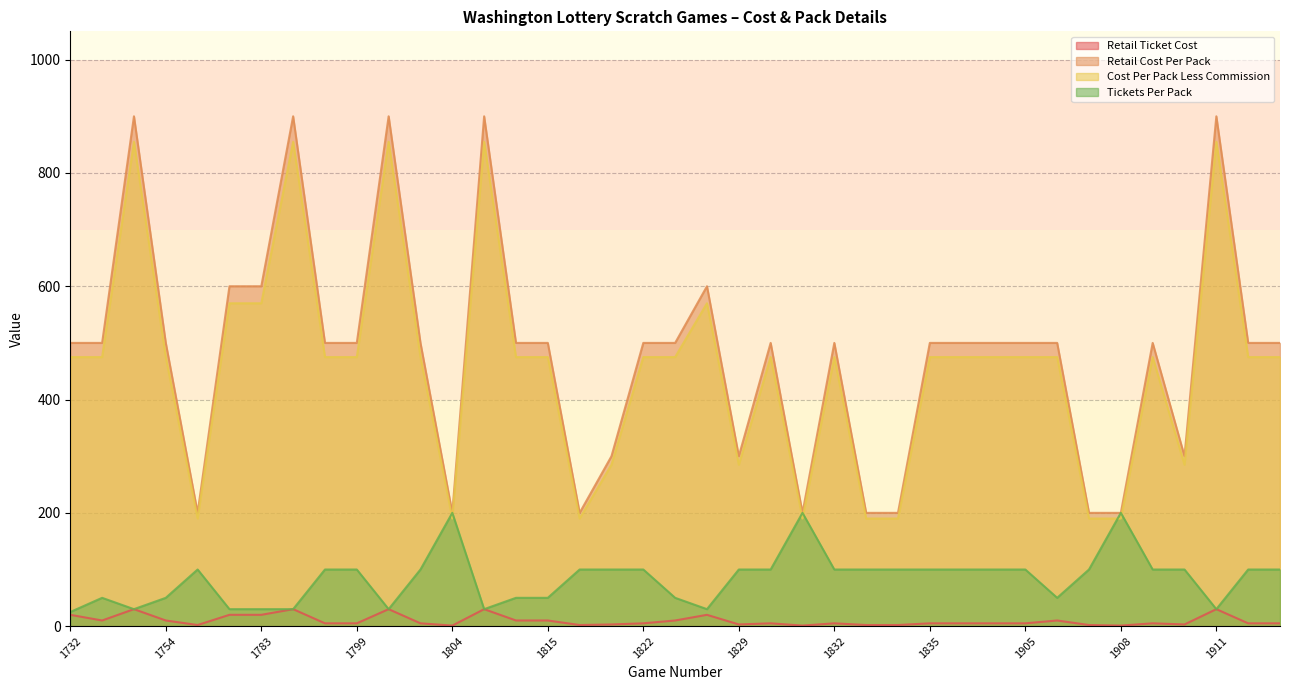

What are all the series names shown in the legend?

Retail Ticket Cost, Retail Cost Per Pack, Cost Per Pack Less Commission, Tickets Per Pack